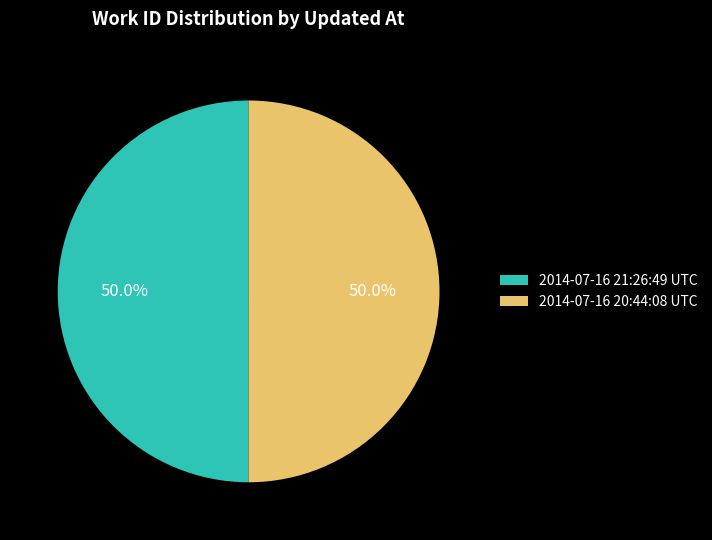

What is the ratio of the value at 2014-07-16 21:26:49 UTC to the value at 2014-07-16 20:44:08 UTC?

1.0